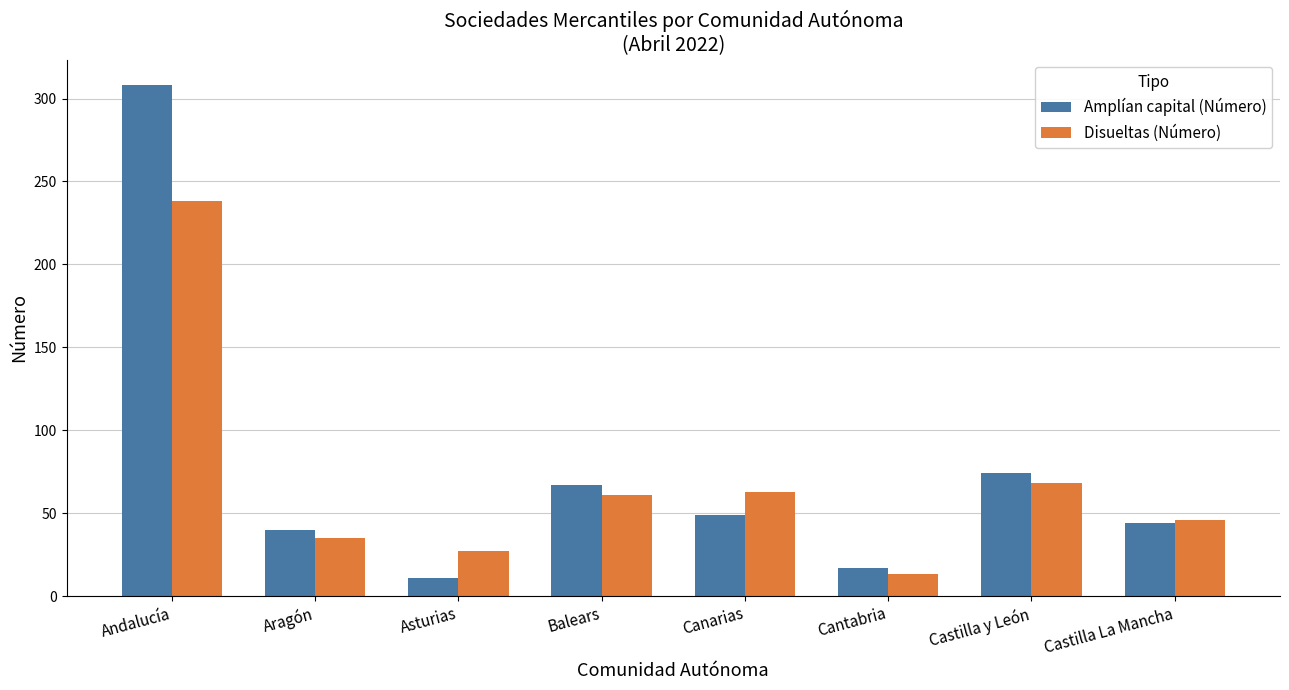

How many data points in Amplían capital (Número) are less than 49?

4